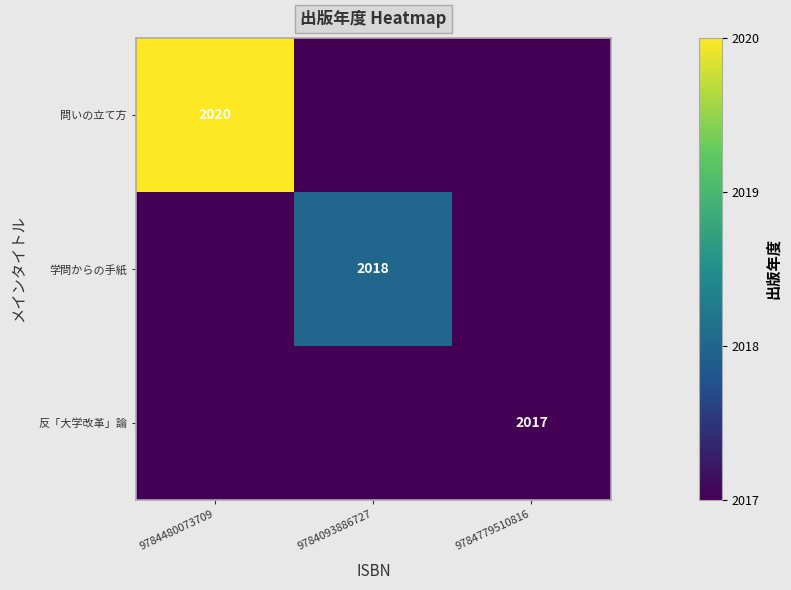

How many data points does each series have?

3